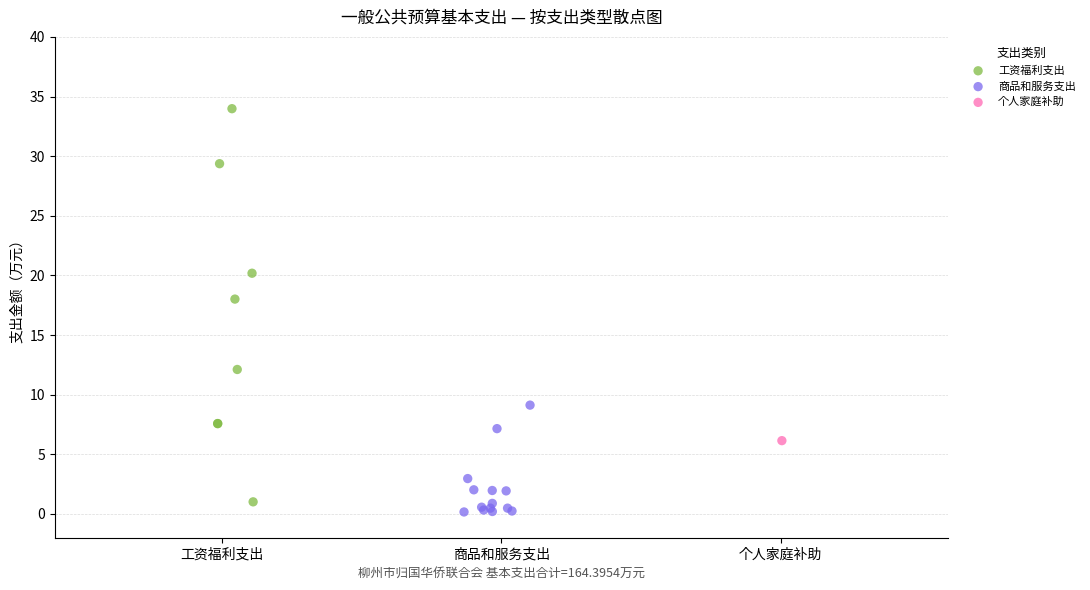

What are all the series names shown in the legend?

工资福利支出, 商品和服务支出, 个人家庭补助